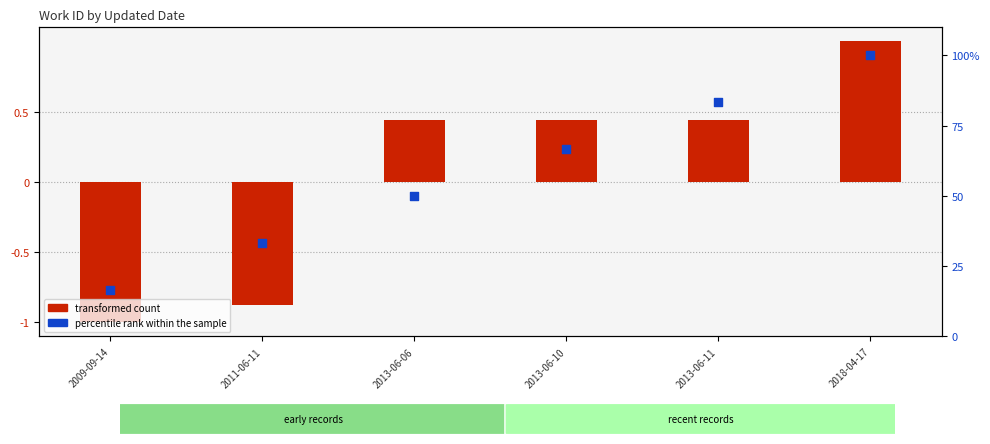

Which series reaches the maximum Y coordinate?

percentile rank within the sample